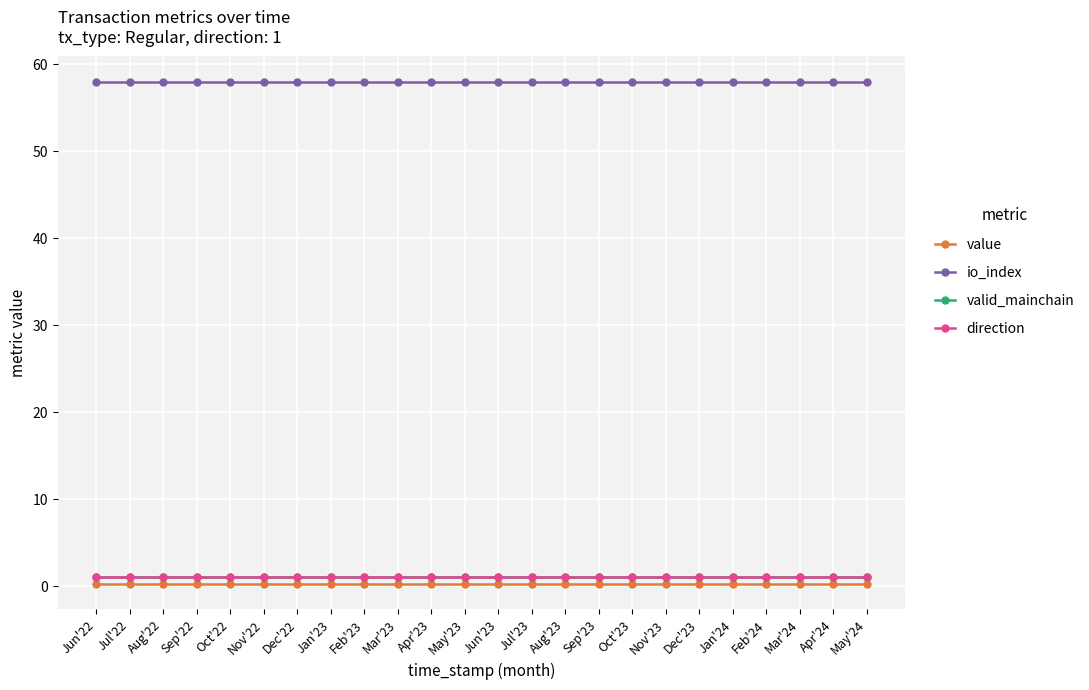

What is the total value across all series at Nov'23?

60.2